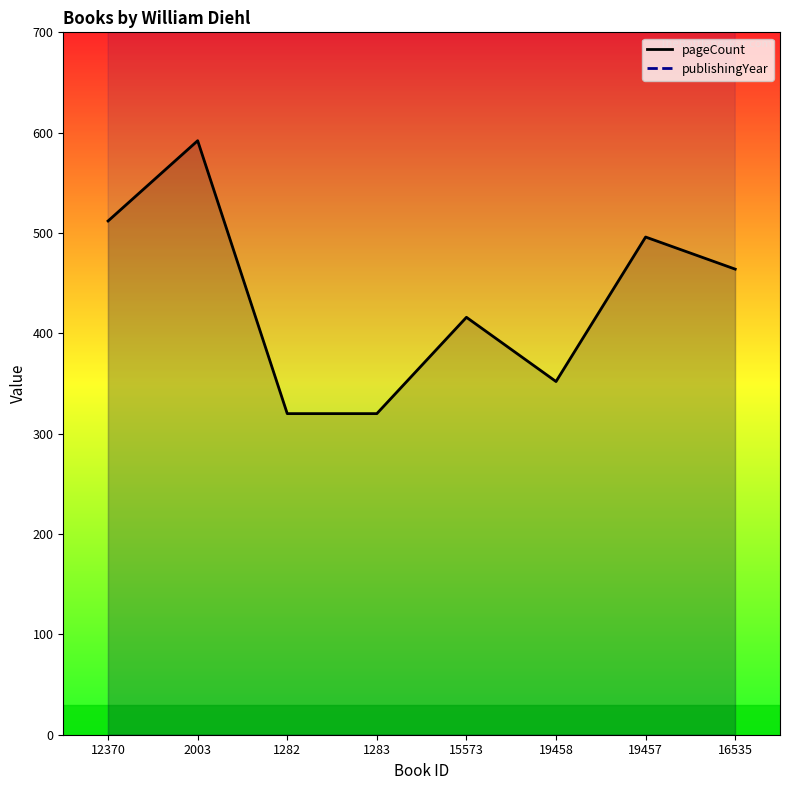

What are all the series names shown in the legend?

pageCount, publishingYear